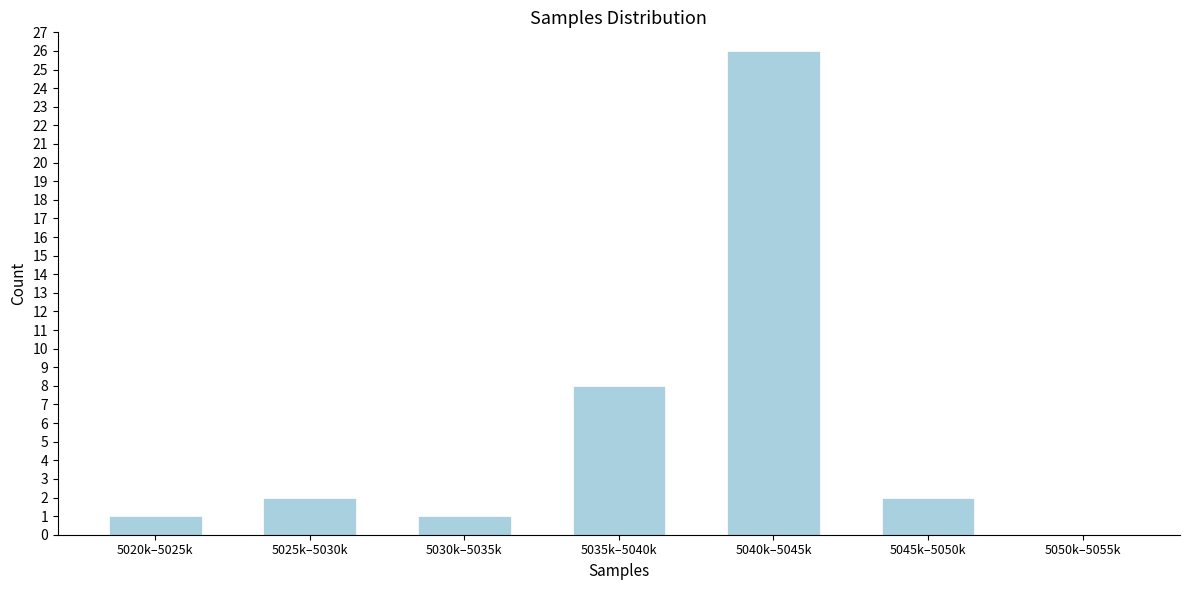

Reading left to right, transcribe all the data shown in this chart.

5020k–5025k=1	5025k–5030k=2	5030k–5035k=1	5035k–5040k=8	5040k–5045k=26	5045k–5050k=2	5050k–5055k=0